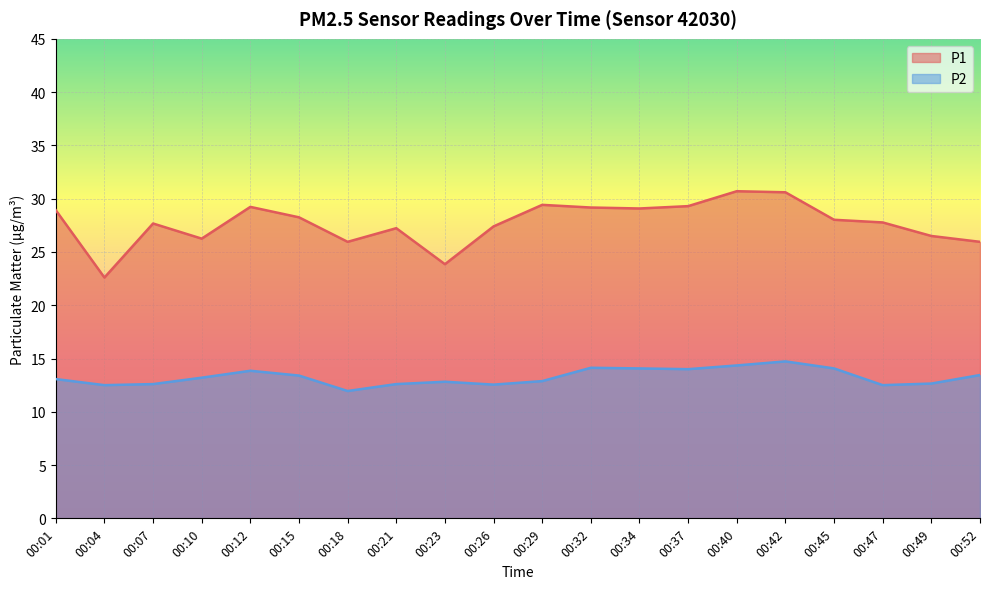

At which label is P1 closest to 26?

00:18